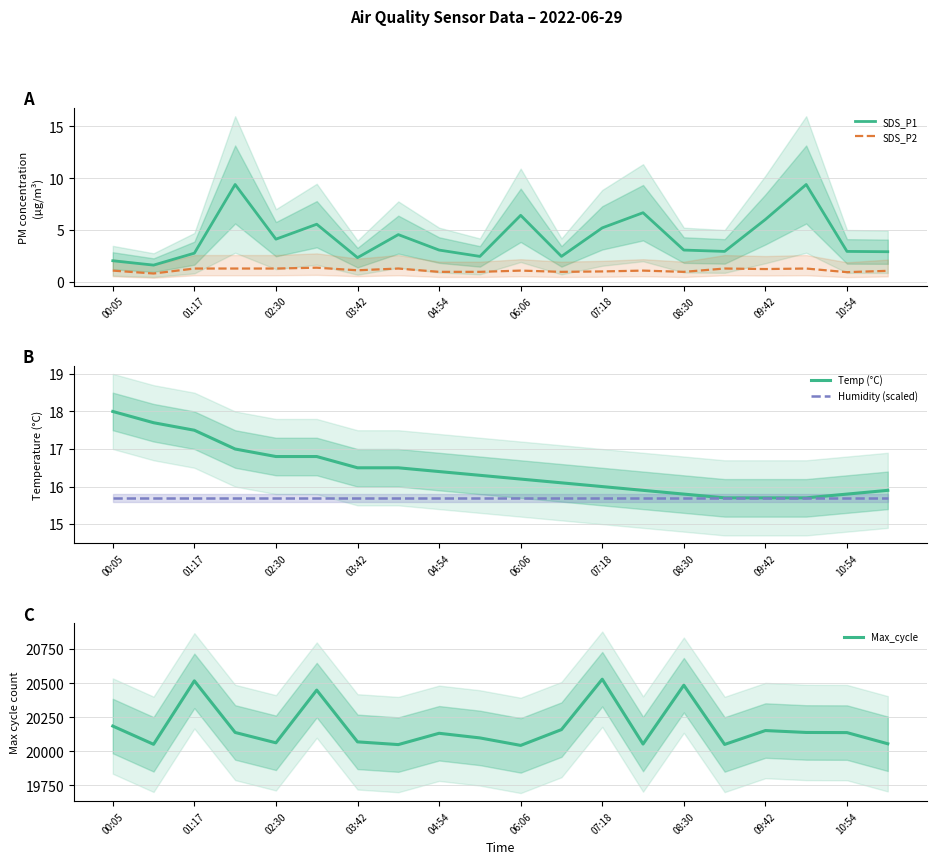

What is the approximate value of SDS_P2 at 07:18?

1.0